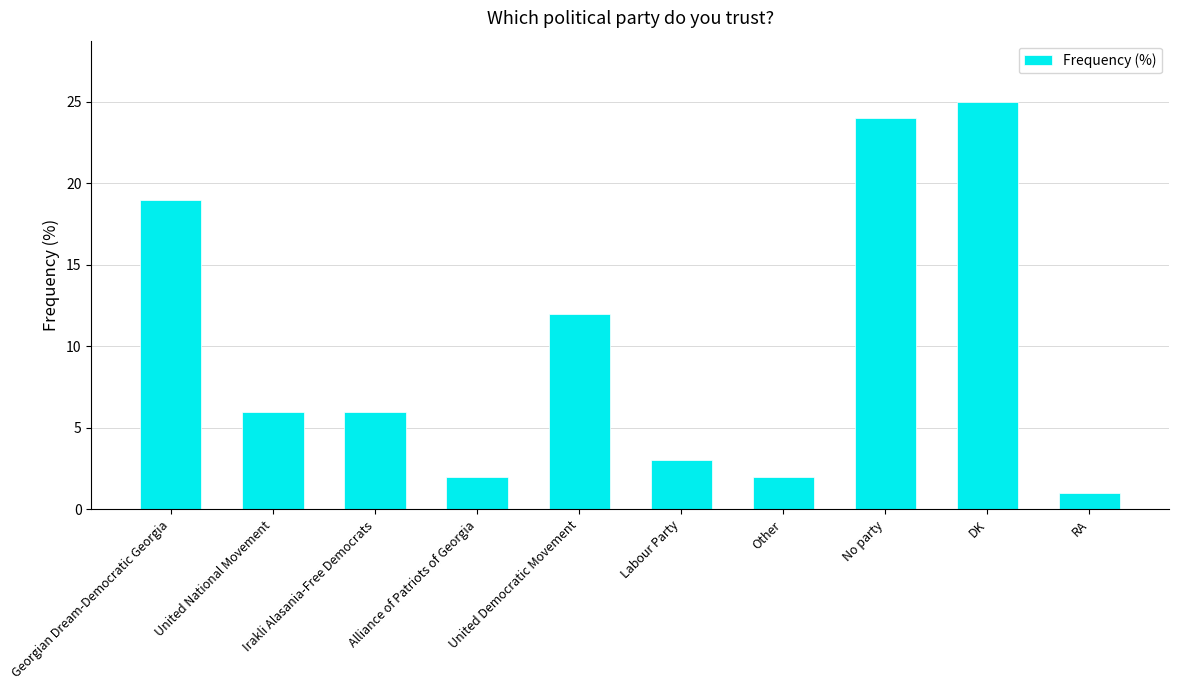

Is it true that the value at Georgian Dream-Democratic Georgia is 13?

False